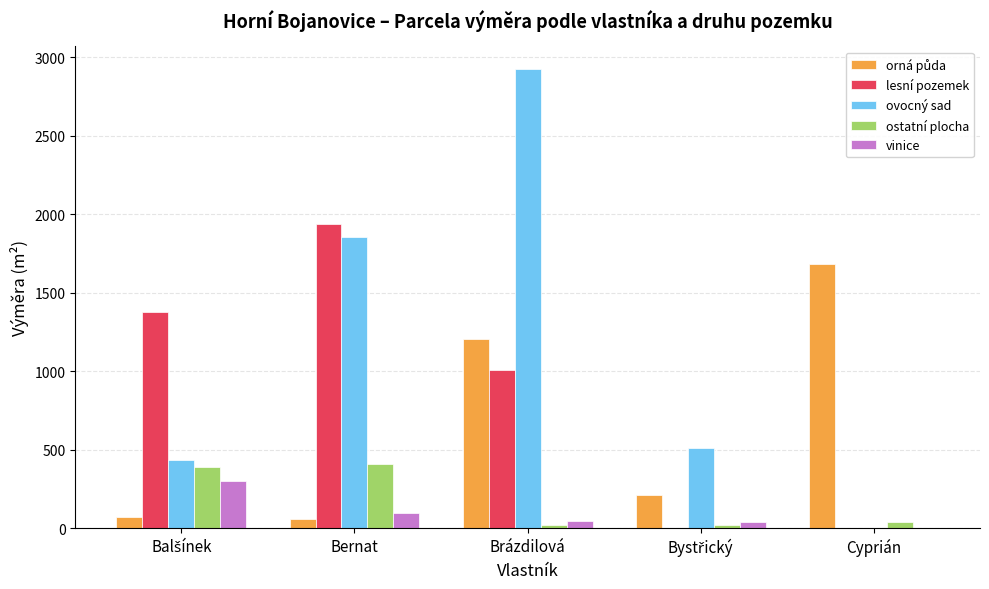

What is the total value across all series at Cyprián?

1730